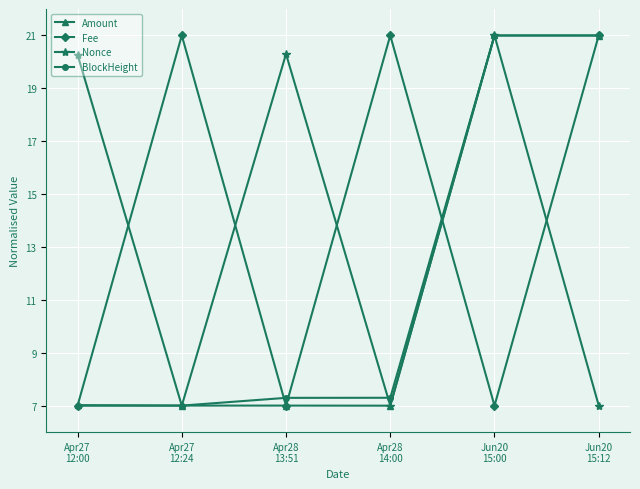

What is the highest value of the Amount series?

21.0